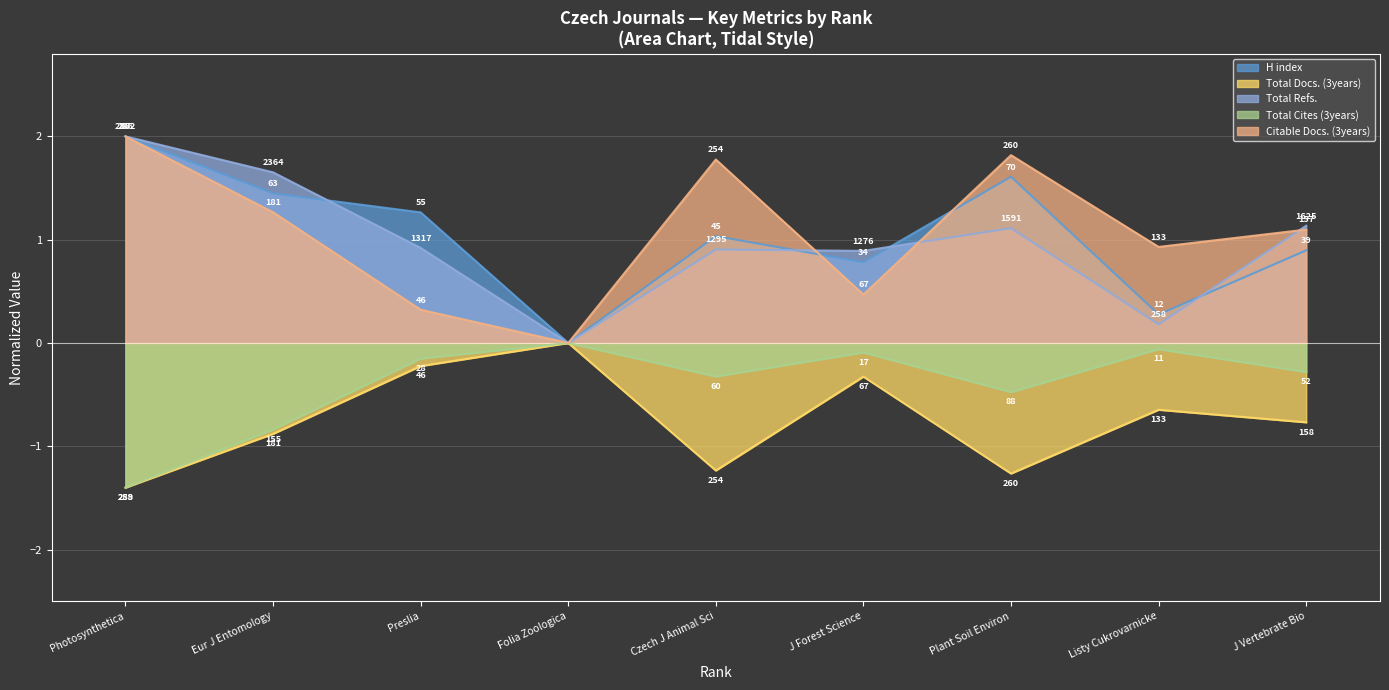

At which category does Citable Docs. (3years) reach its first local peak?

Czech J Animal Sci